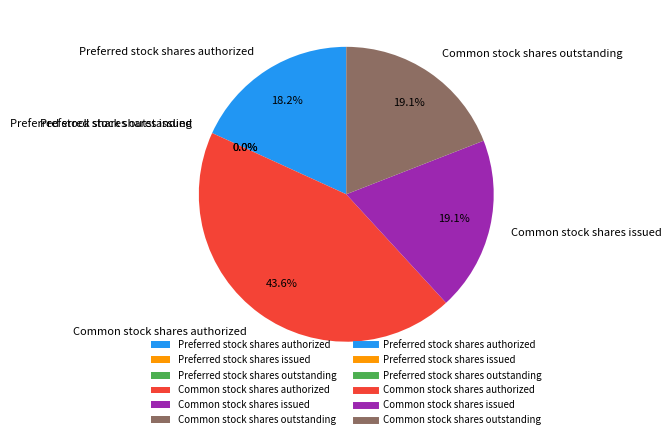

How much of the chart is everything except Common stock shares outstanding?

80.9%